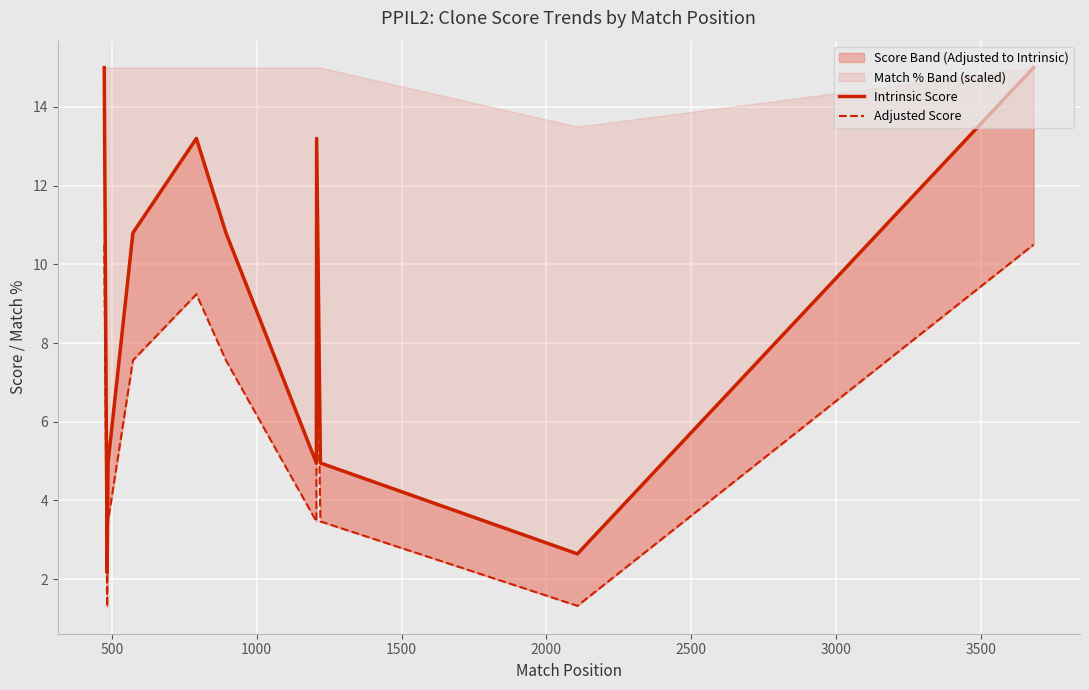

True or false: Adjusted Score and Intrinsic Score cross at least once.

False